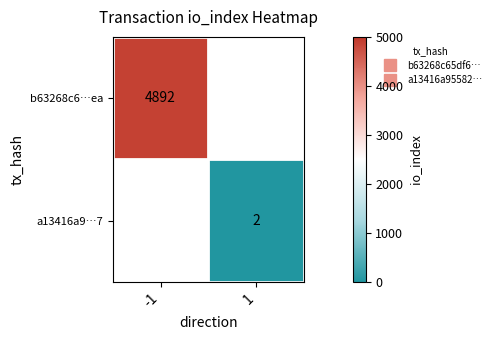

Rank the categories by b63268c6…ea value from highest to lowest.

-1, 1